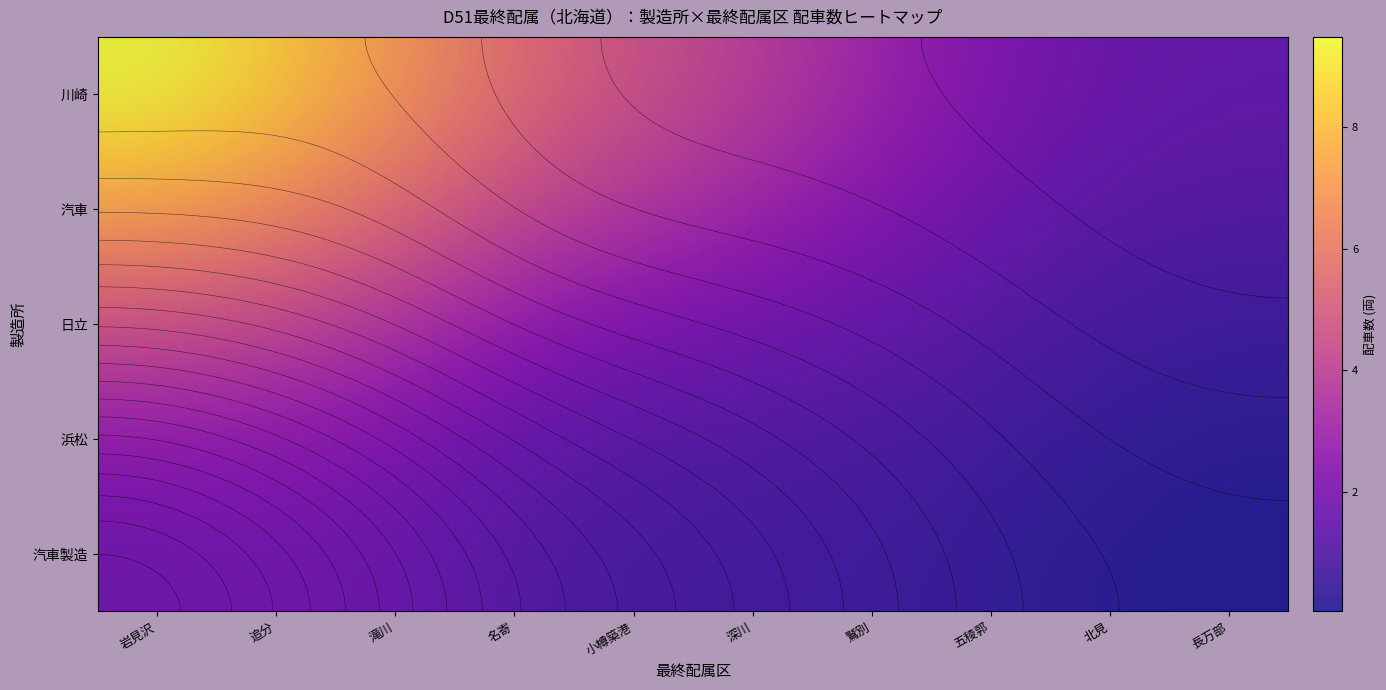

Which series has the largest range (max minus min)?

川崎